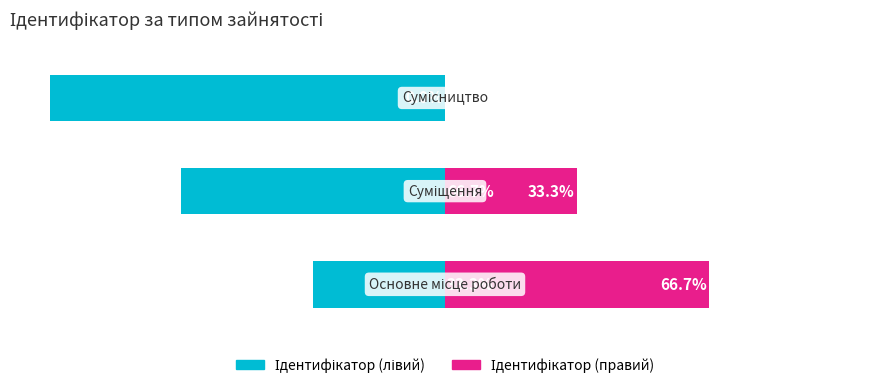

The Ідентифікатор (правий) series shows 66.7 at 0. True or false?

True